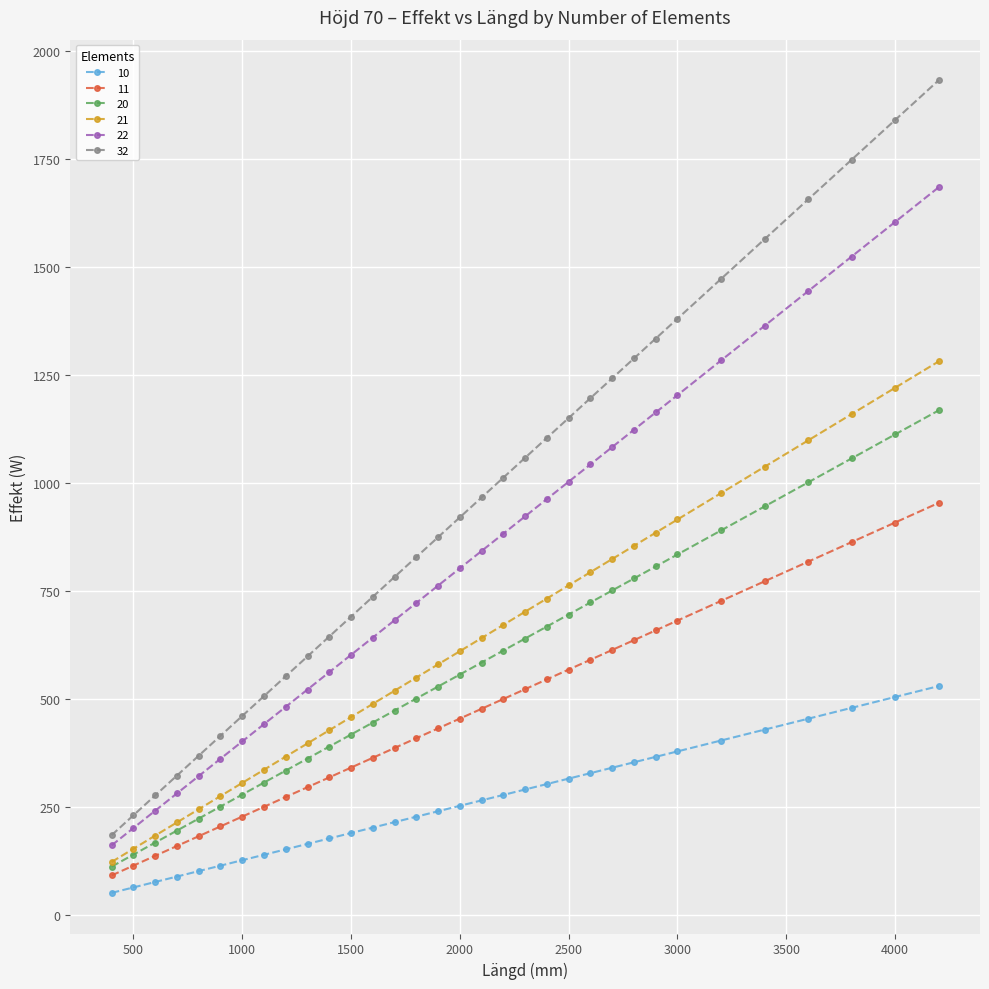

What is the value of the 22 point at the 8th from the left?

441.1